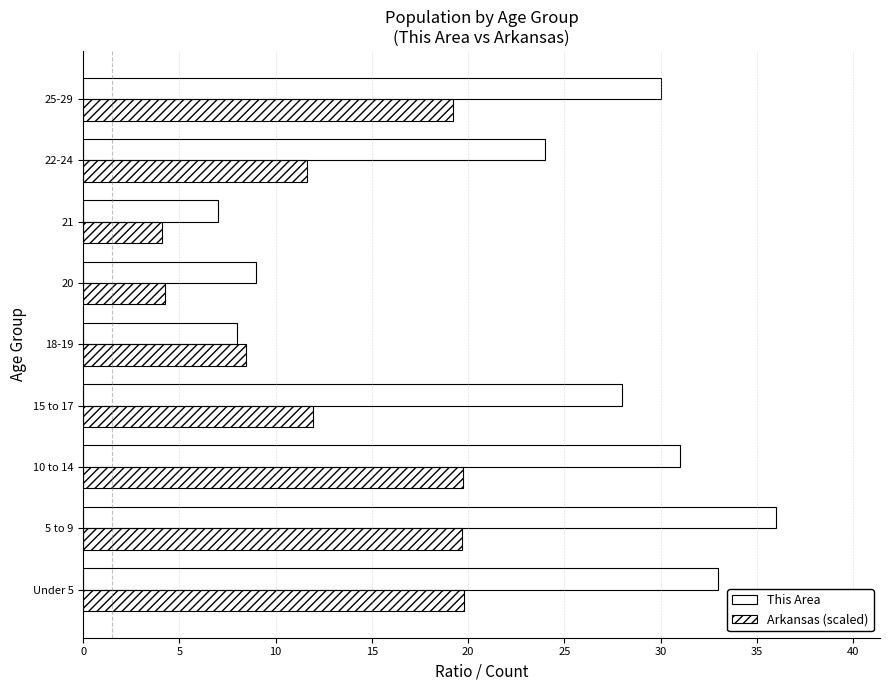

Which series has the largest total across all categories?

This Area